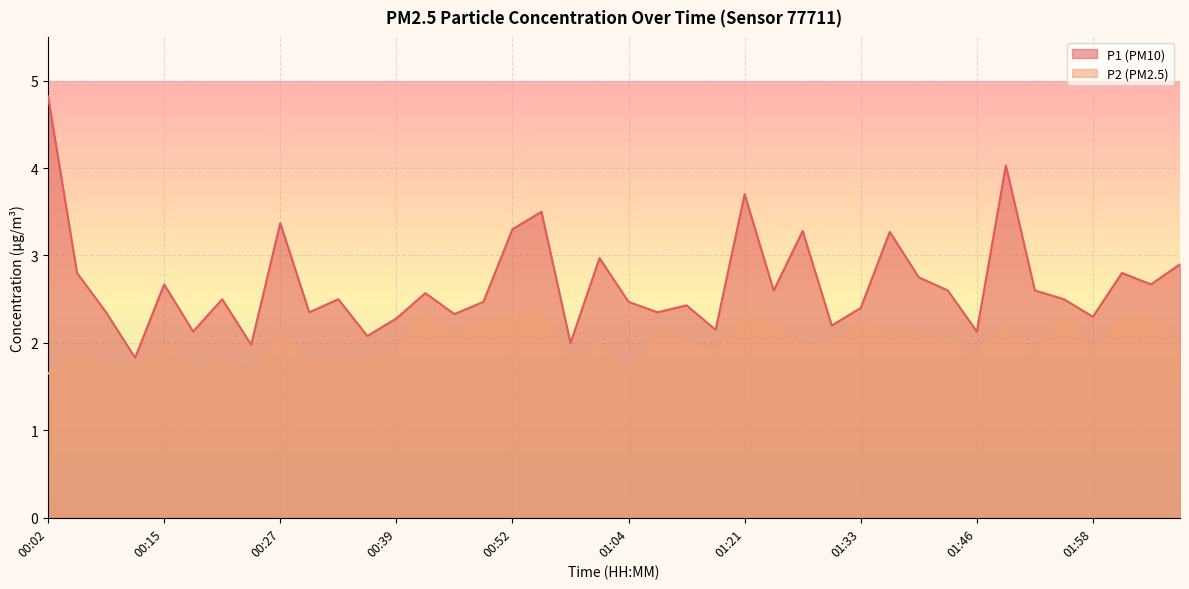

How many interior local valleys does the P1 series have?

14